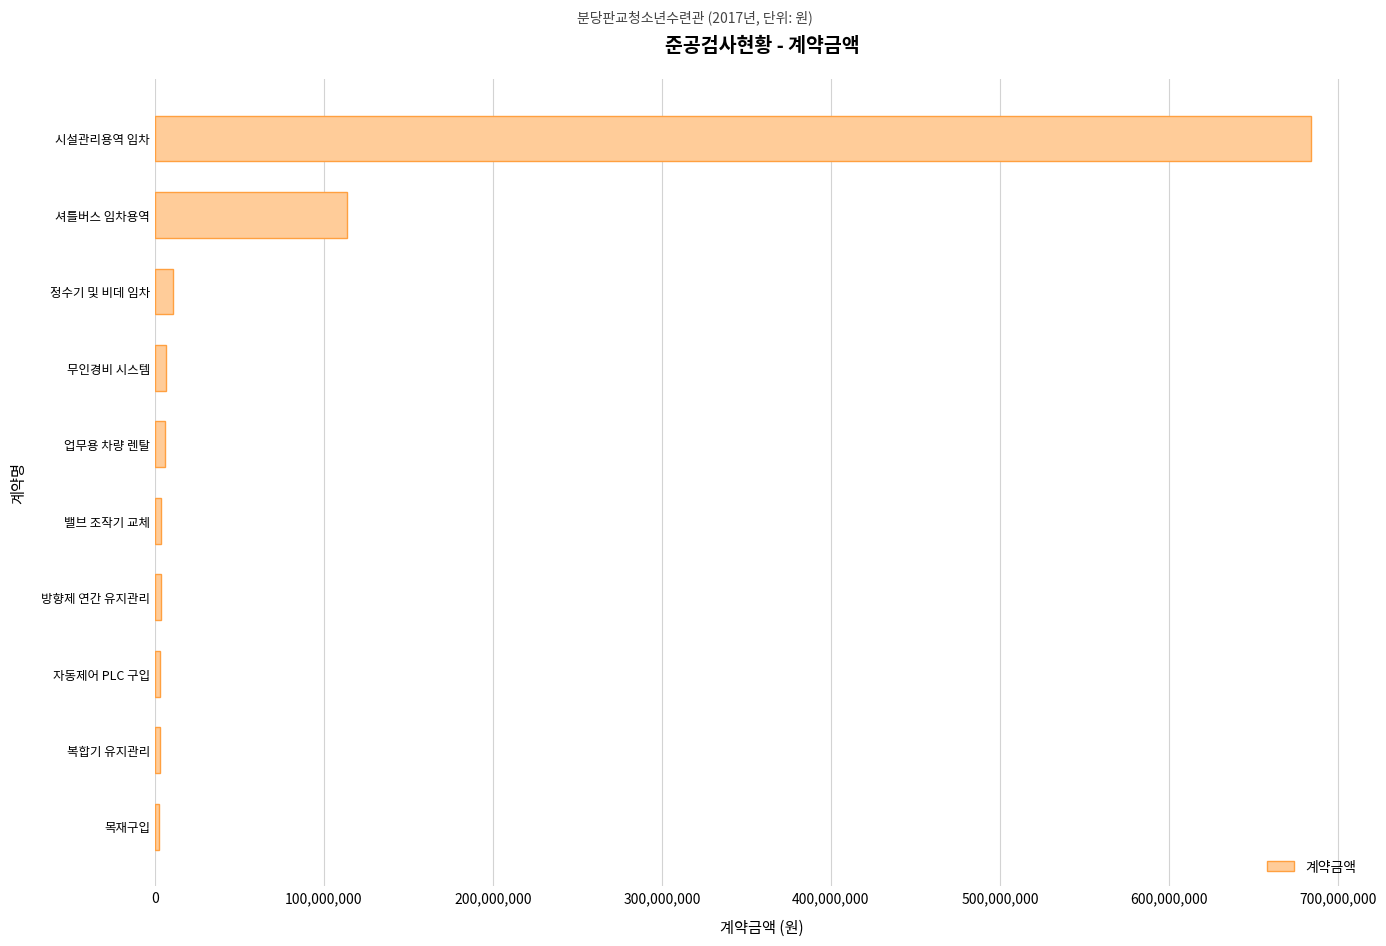

The value at 시설관리용역 임차 is 353638457. True or false?

False